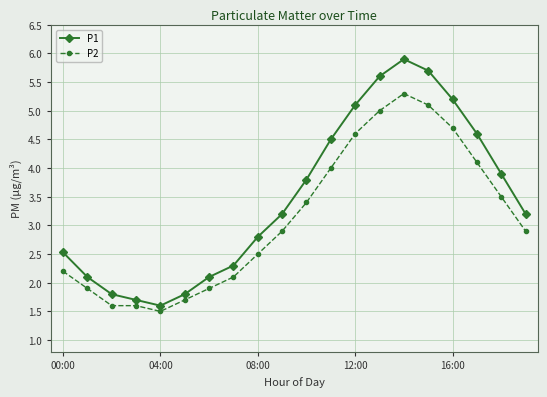

How many interior local valleys does the P1 series have?

1